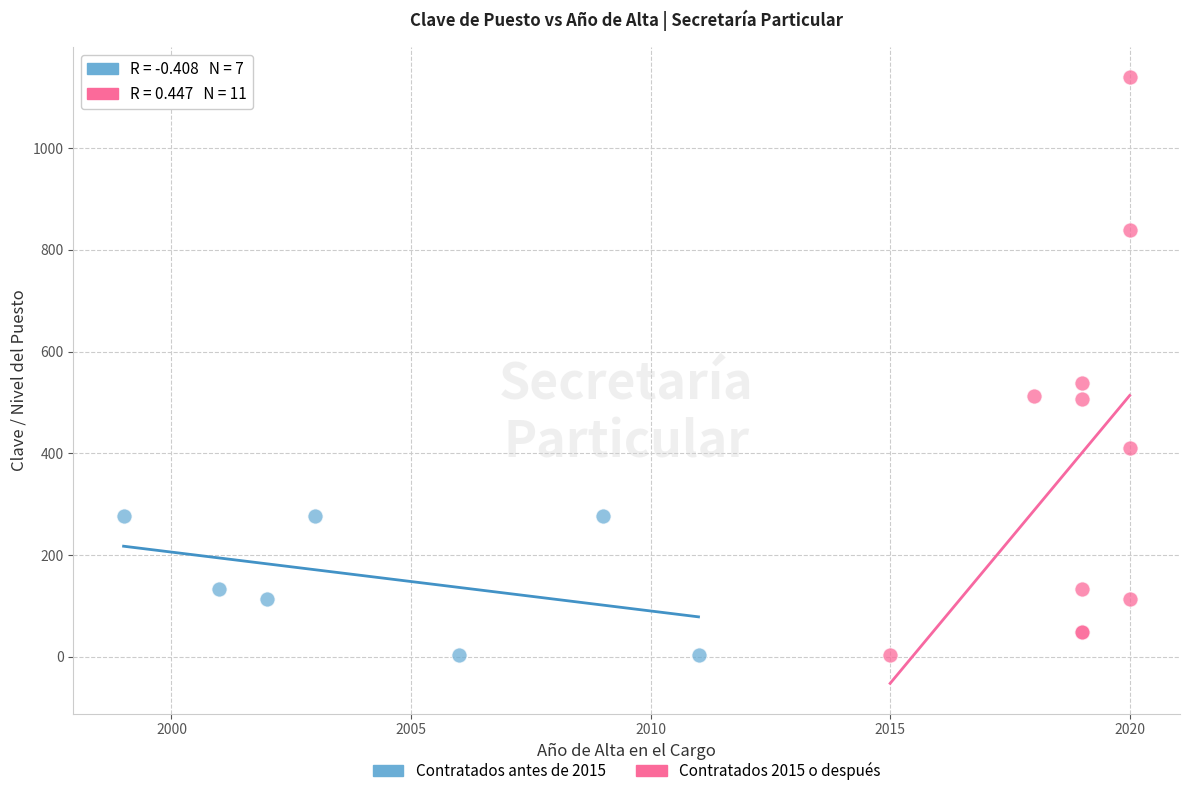

What are all the series names shown in the legend?

Contratados antes de 2015, Contratados 2015 o después